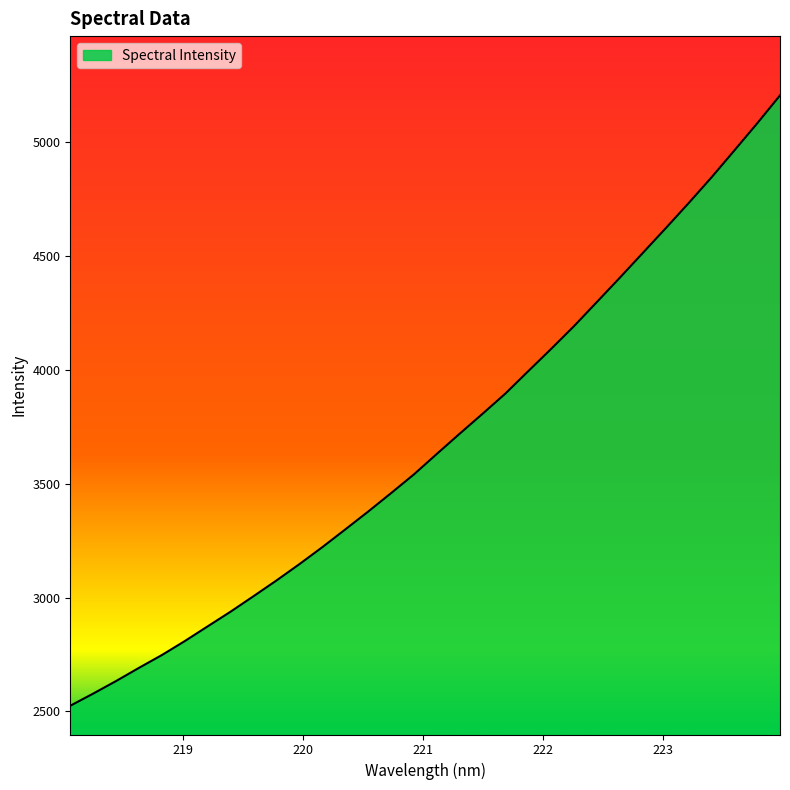

What is the maximum value shown in the chart?

5204.8